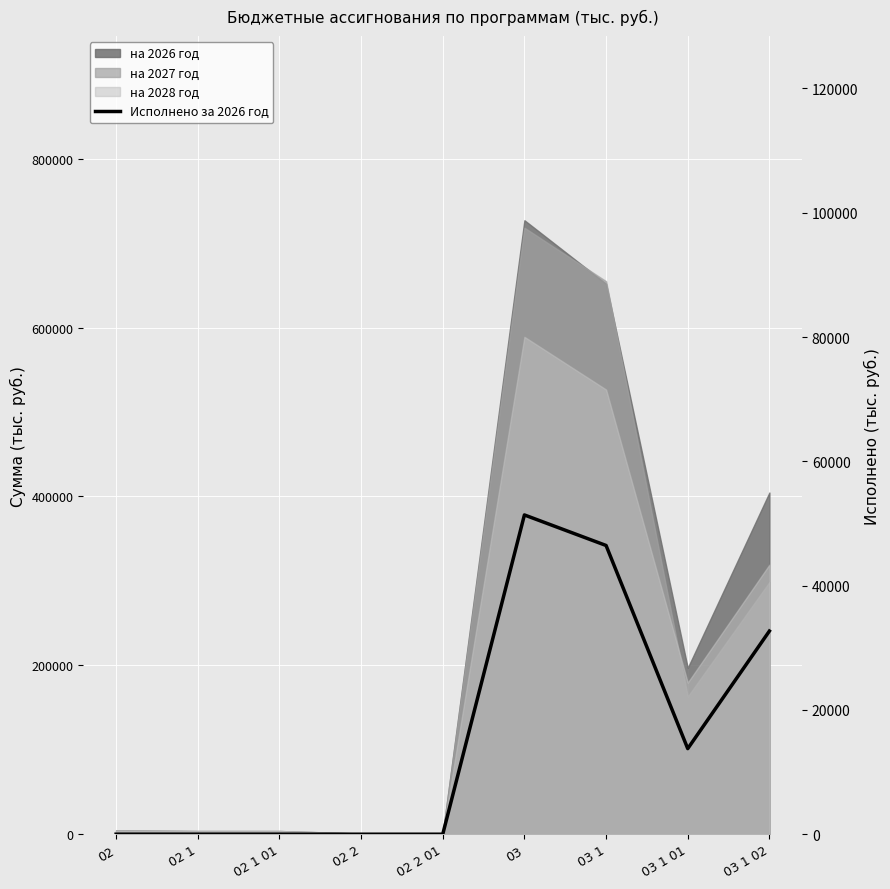

Does the chart display data point markers on the line(s)?

No